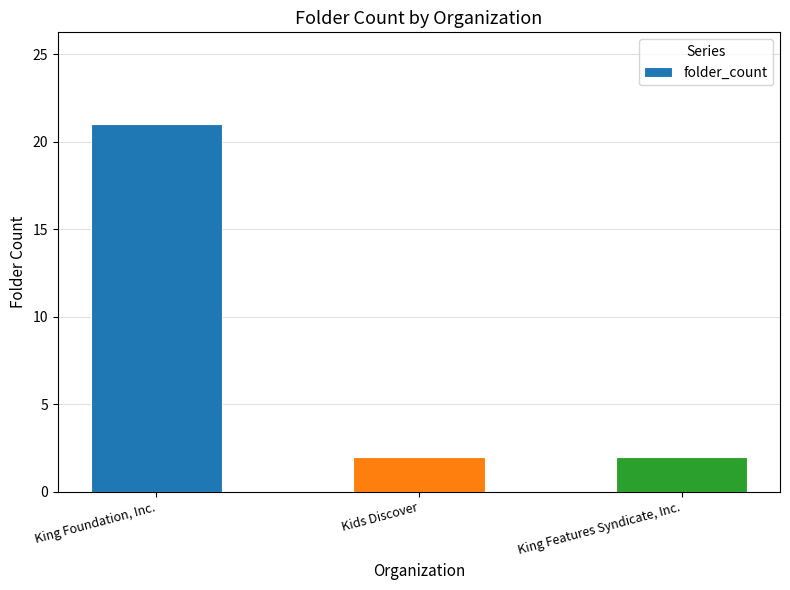

How many bars are there in total?

3